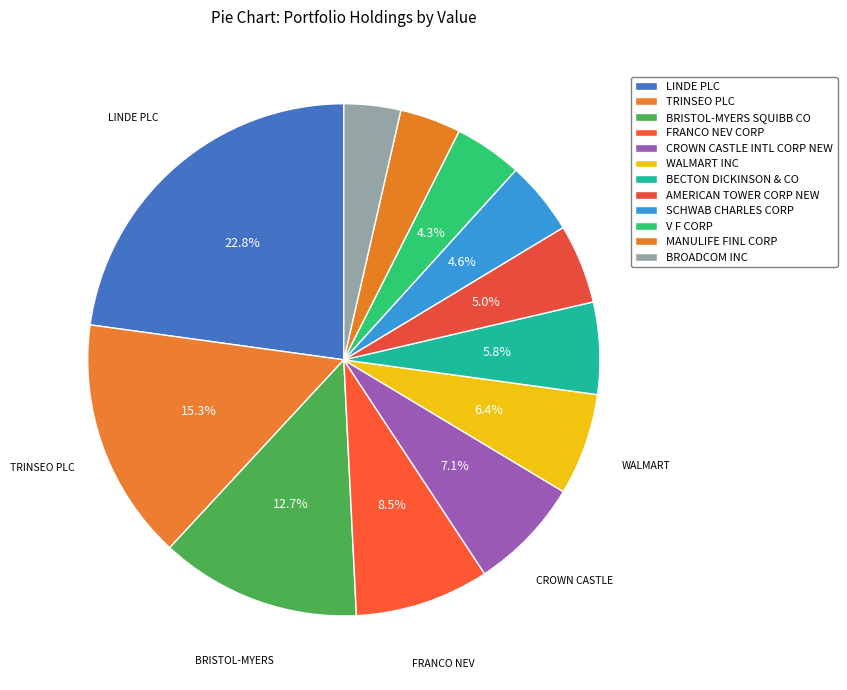

What percentage is the CROWN CASTLE INTL CORP NEW slice, to the nearest percent?

7%